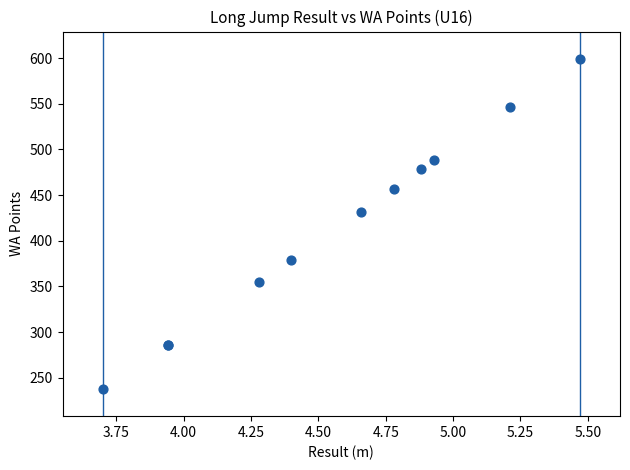

What Y value in the scatter plot is closest to 418?

432